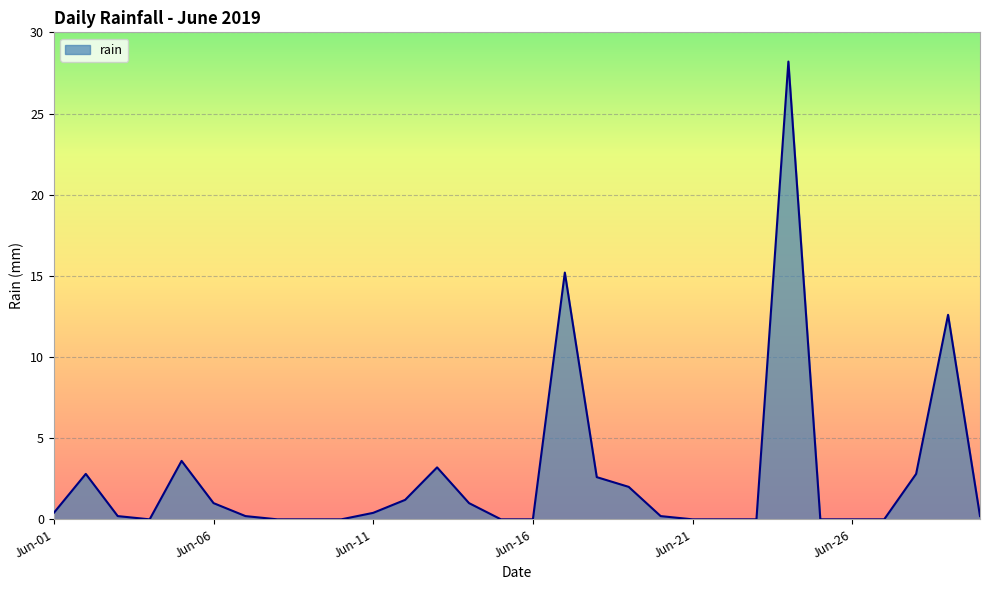

What is the difference between the maximum and minimum values?

28.2